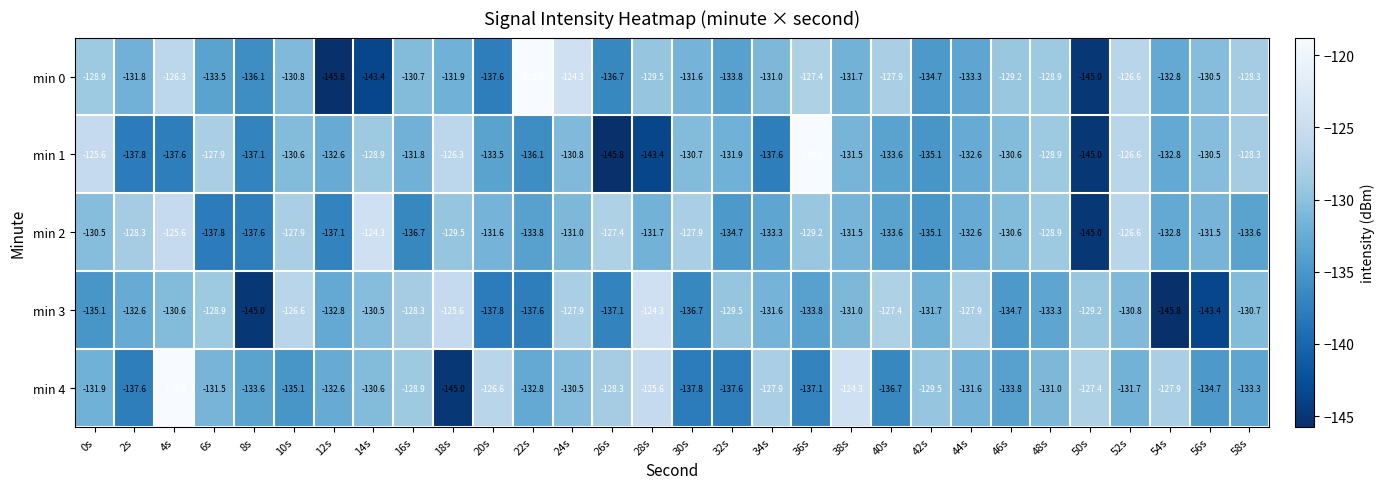

Where does the min 4 series first go above -131?

4s